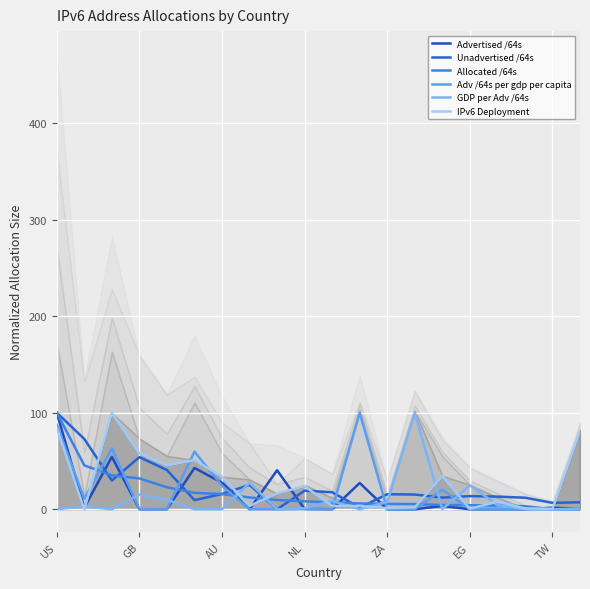

What is the difference between the second highest and second lowest values in the Allocated /64s series?

45.4